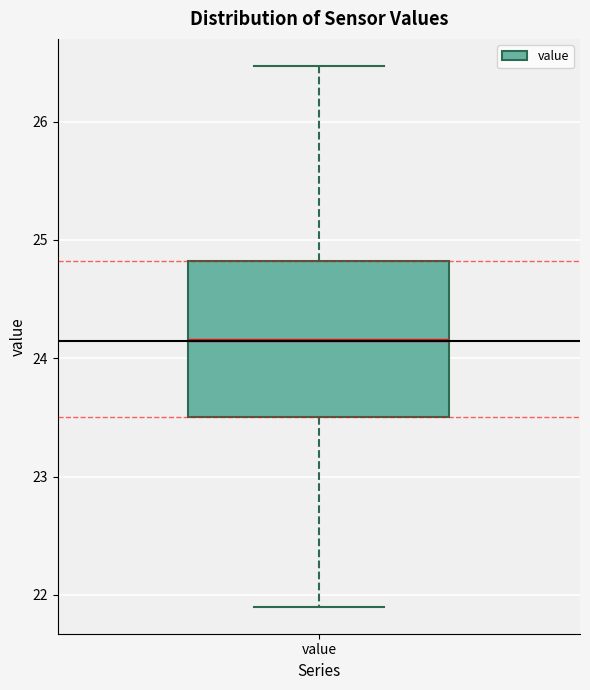

Where does the median line of the box for value sit on the y-axis? The values are not printed on the chart, so give them approximately, as read against the axis.

24.2